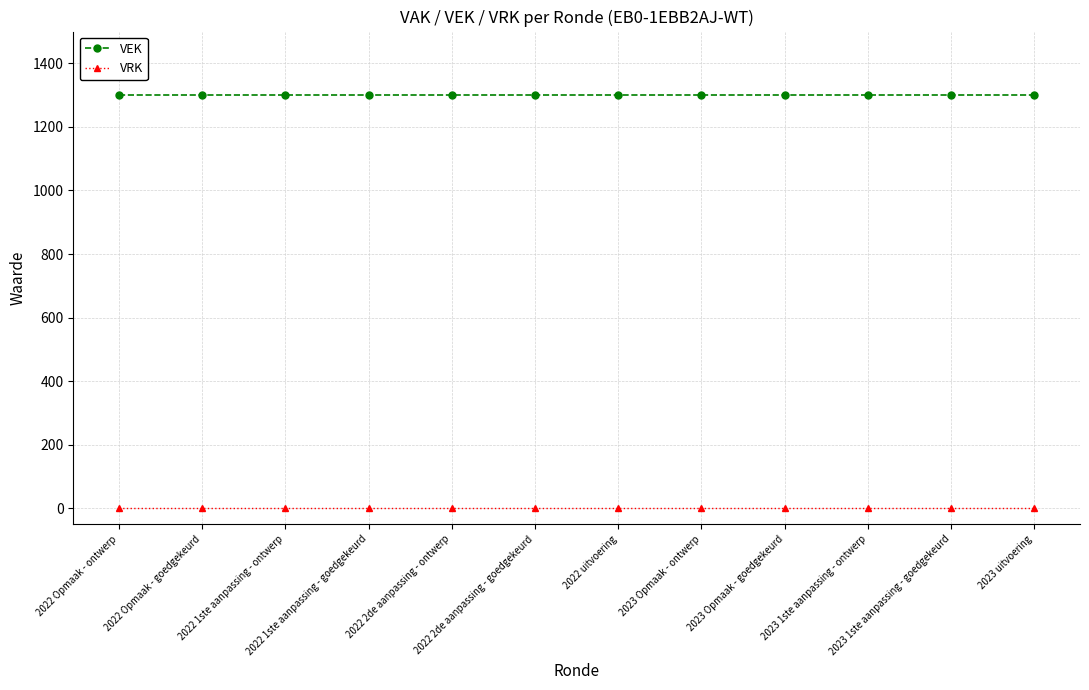

What is the difference between the highest and lowest values at 2022 2de aanpassing - goedgekeurd?

1301